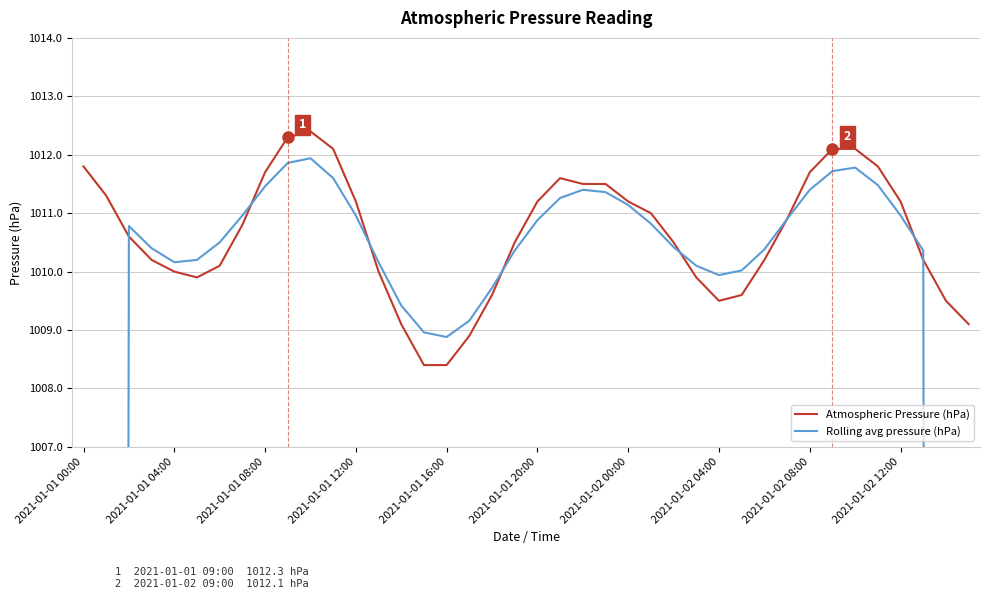

What is the approximate value of Atmospheric Pressure (hPa) at 22?

1011.5